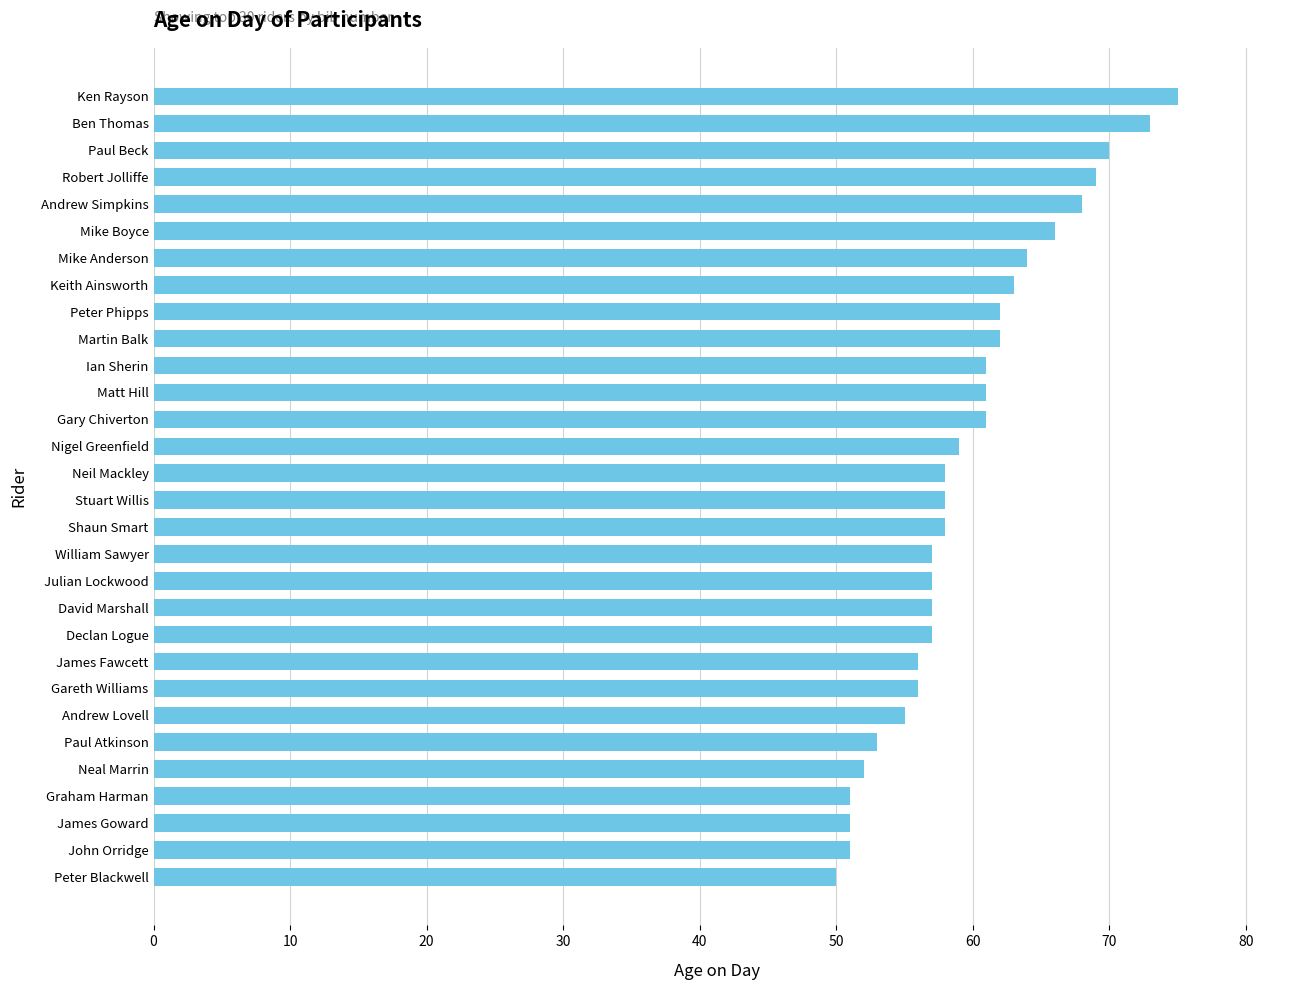

Reading bottom to top, list all the values displayed in this chart.

Peter Blackwell=50	John Orridge=51	James Goward=51	Graham Harman=51	Neal Marrin=52	Paul Atkinson=53	Andrew Lovell=55	Gareth Williams=56	James Fawcett=56	Declan Logue=57	David Marshall=57	Julian Lockwood=57	William Sawyer=57	Shaun Smart=58	Stuart Willis=58	Neil Mackley=58	Nigel Greenfield=59	Gary Chiverton=61	Matt Hill=61	Ian Sherin=61	Martin Balk=62	Peter Phipps=62	Keith Ainsworth=63	Mike Anderson=64	Mike Boyce=66	Andrew Simpkins=68	Robert Jolliffe=69	Paul Beck=70	Ben Thomas=73	Ken Rayson=75